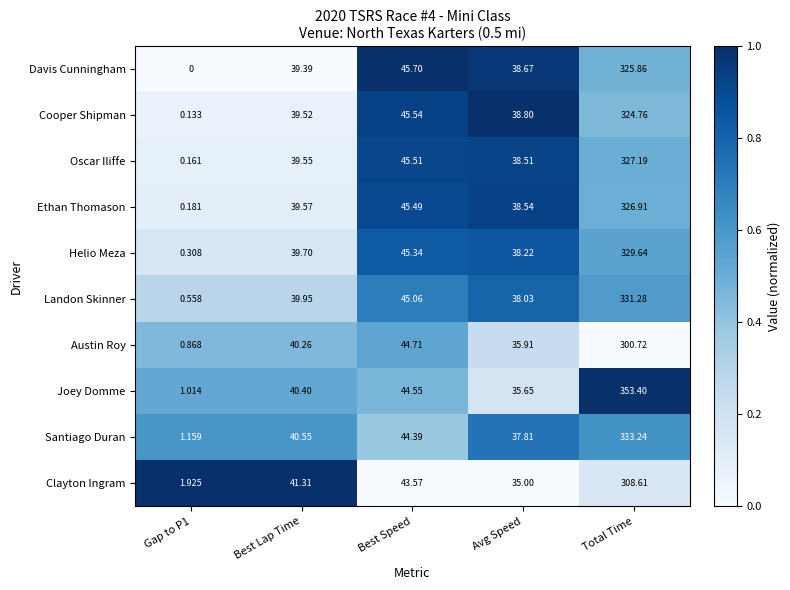

Where is Davis Cunningham nearest to the value 162?

Best Speed